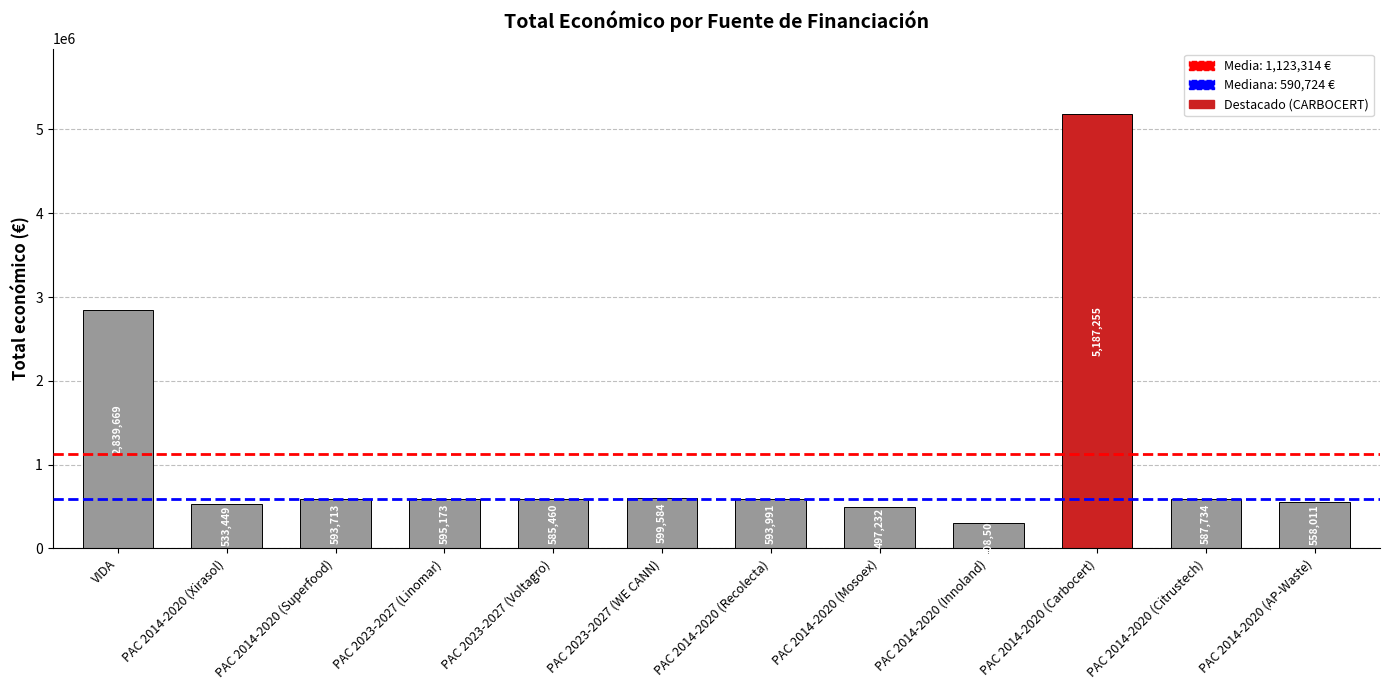

At which category does the chart reach its peak across all series?

PAC 2014-2020 (Carbocert)